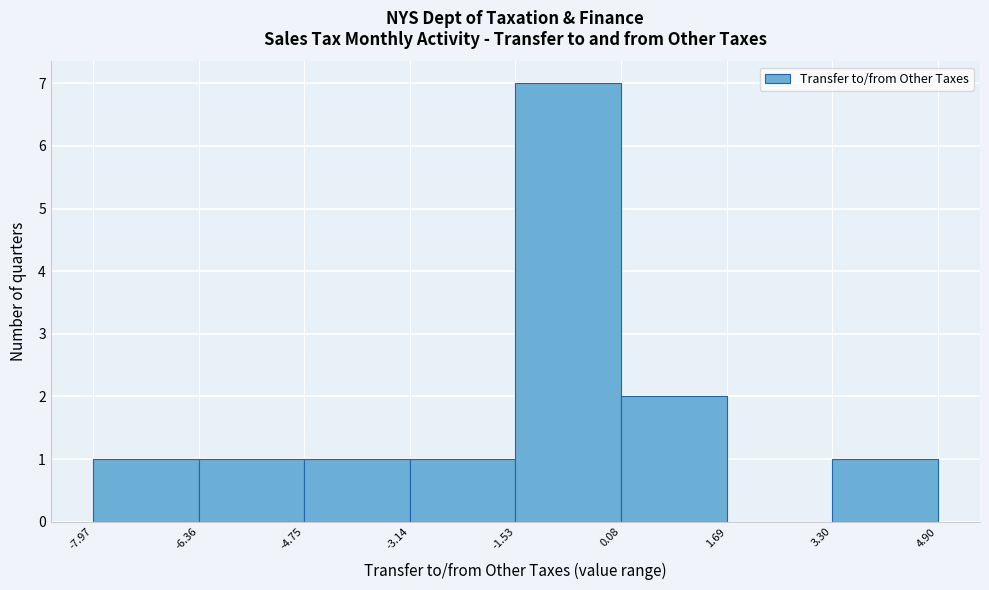

Reading left to right, list every bar in this chart as the range it spans on the x-axis followed by its height. The values are not printed on the chart, so give them approximately, as read against the axis.

-7.97 to -6.36: 1
-6.36 to -4.75: 1
-4.75 to -3.14: 1
-3.14 to -1.53: 1
-1.53 to 0.08: 7
0.08 to 1.69: 2
1.69 to 3.30: 0
3.30 to 4.90: 1